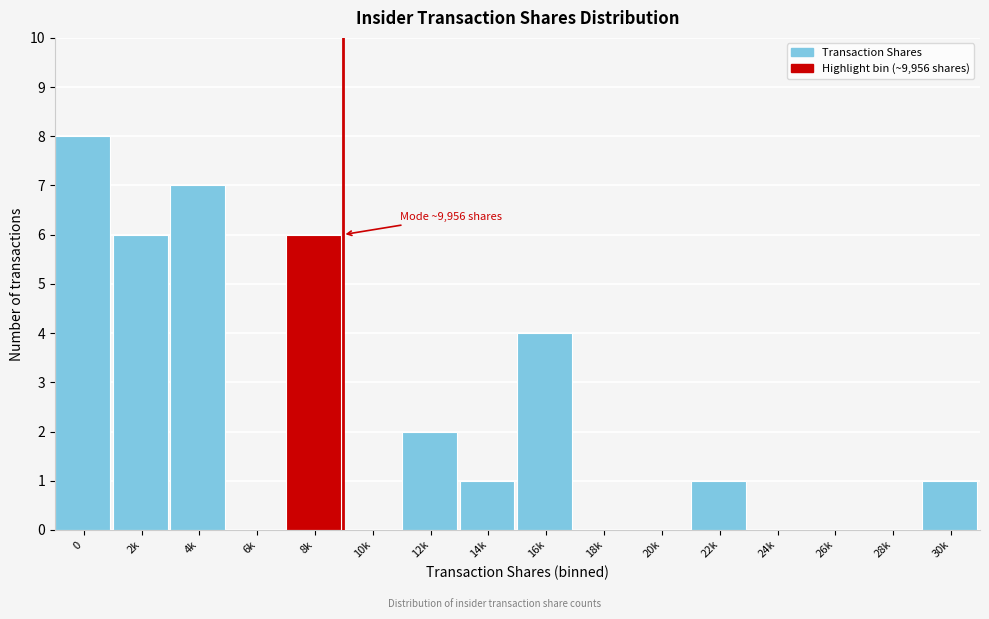

Reading left to right, extract all data points from this chart.

0=8	2k=6	4k=7	6k=0	8k=6	10k=0	12k=2	14k=1	16k=4	18k=0	20k=0	22k=1	24k=0	26k=0	28k=0	30k=1